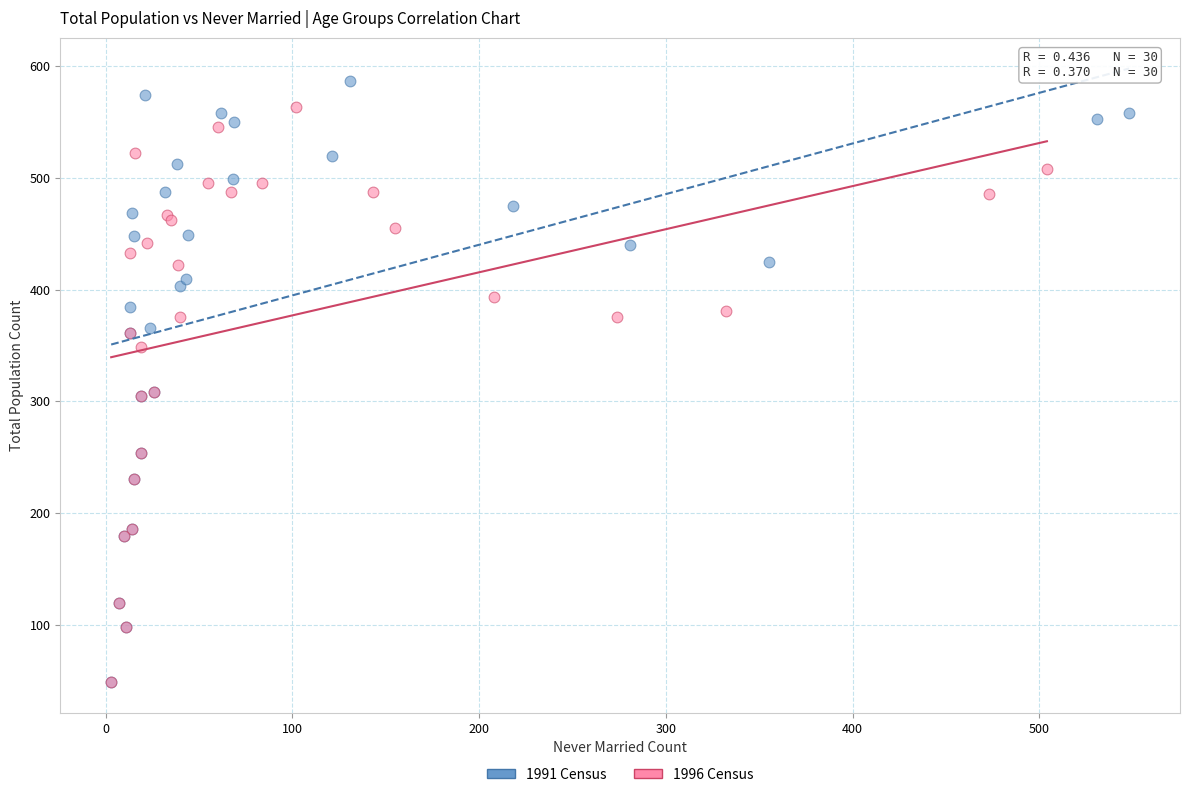

Which series has the largest Y range (max minus min)?

1991 Census